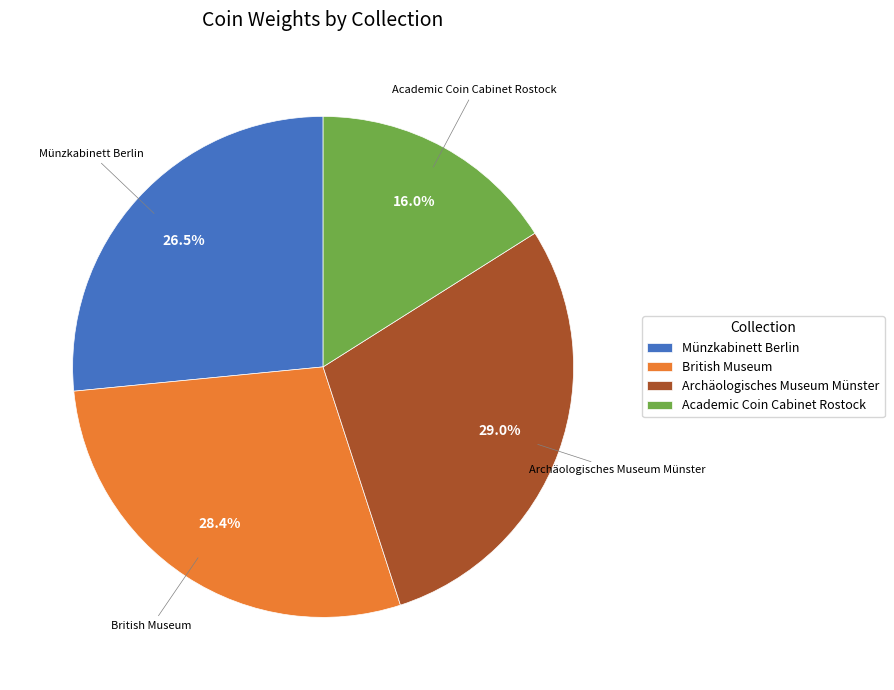

How much of the chart is everything except British Museum?

71.6%